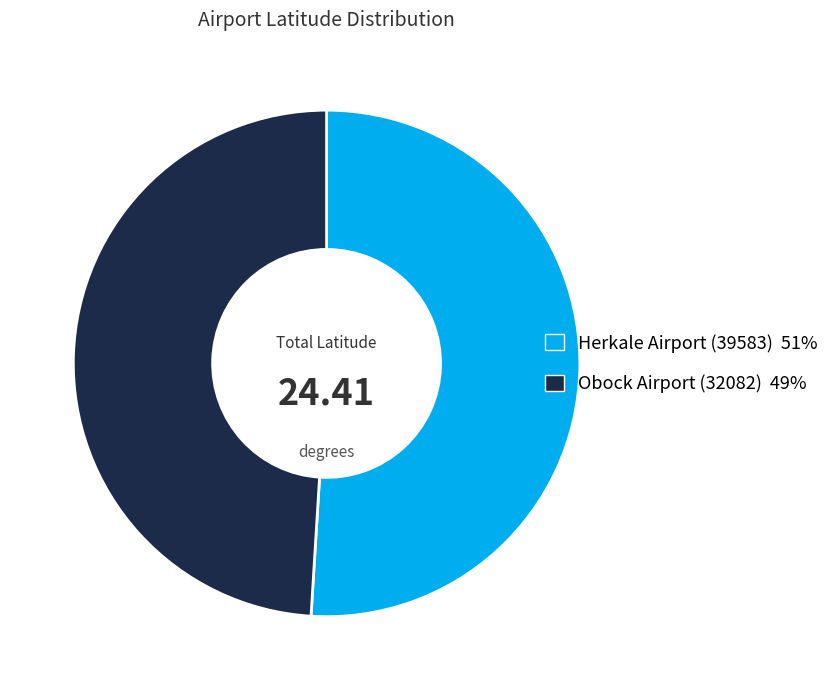

Which has a higher value, Herkale Airport (39583) 51% or Obock Airport (32082) 49%?

Herkale Airport (39583) 51%